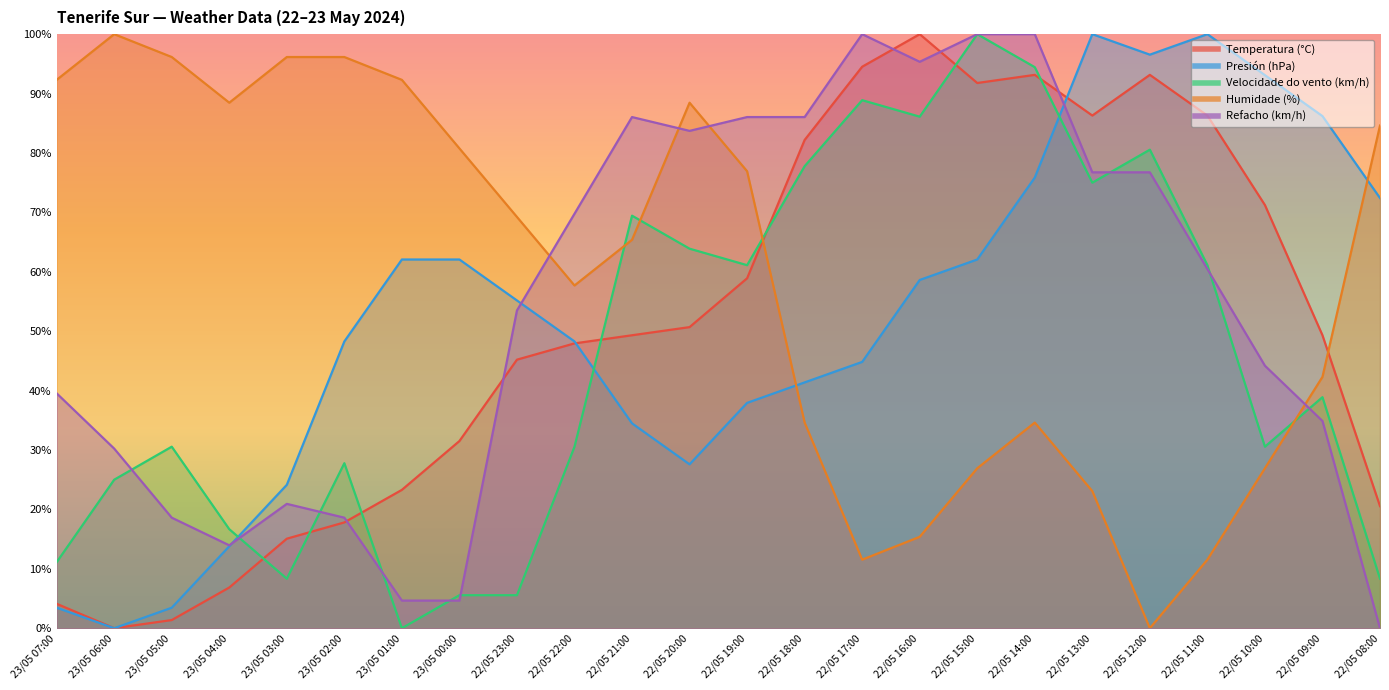

What is the label of the 18th point from the left?

22/05 14:00